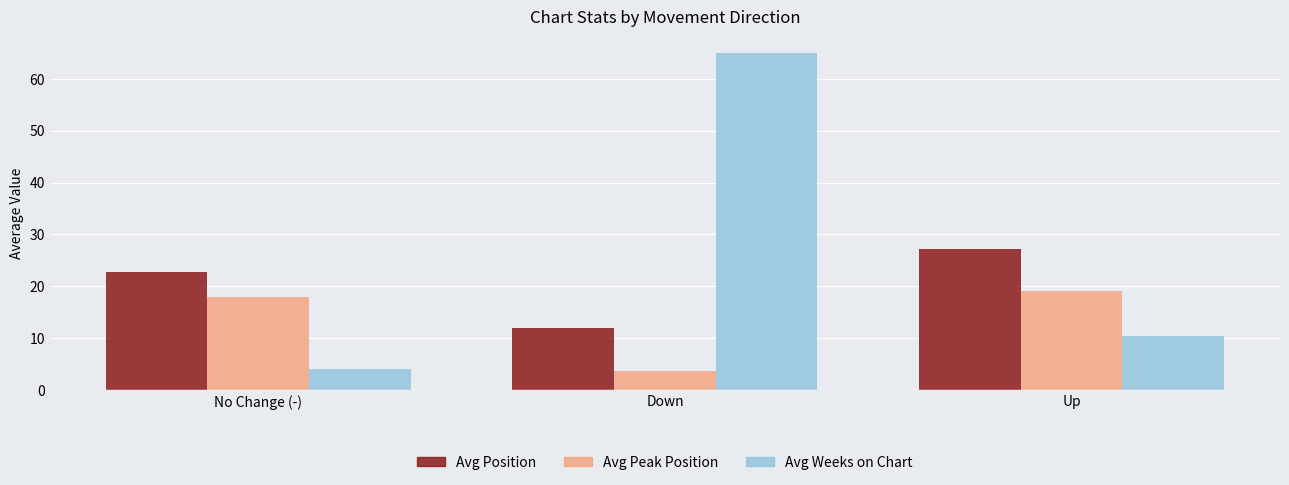

At which category is the sum across all series the highest?

Down